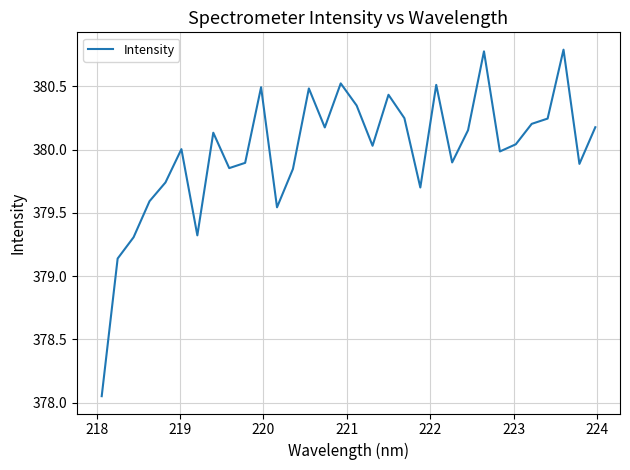

What is the greatest value displayed?

380.8